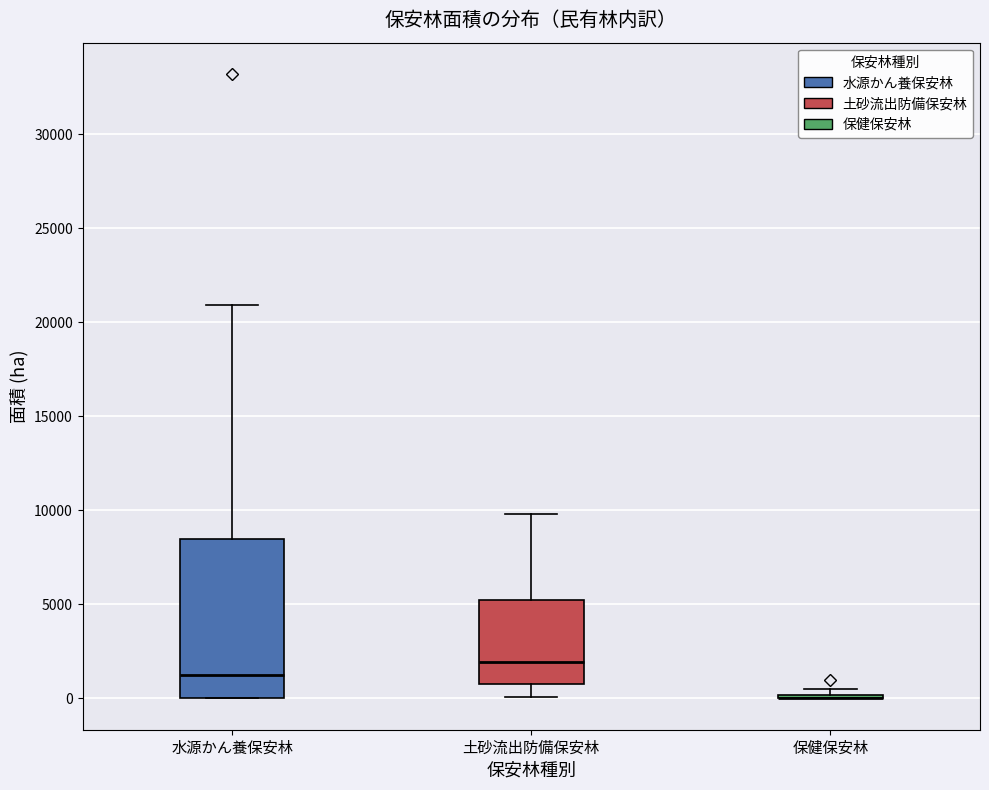

Reading left to right, transcribe this box plot: for each box, give where its median line is, the range the box spans, and where its two whiskers end, as read against the y-axis. The values are not printed on the chart, so give them approximately, as read against the axis.

水源かん養保安林: median 1500, box 0 to 8500, whiskers 0 to 21000
土砂流出防備保安林: median 2000, box 1000 to 5000, whiskers 0 to 10000
保健保安林: box collapsed to a line at 0, whiskers 0 to 500